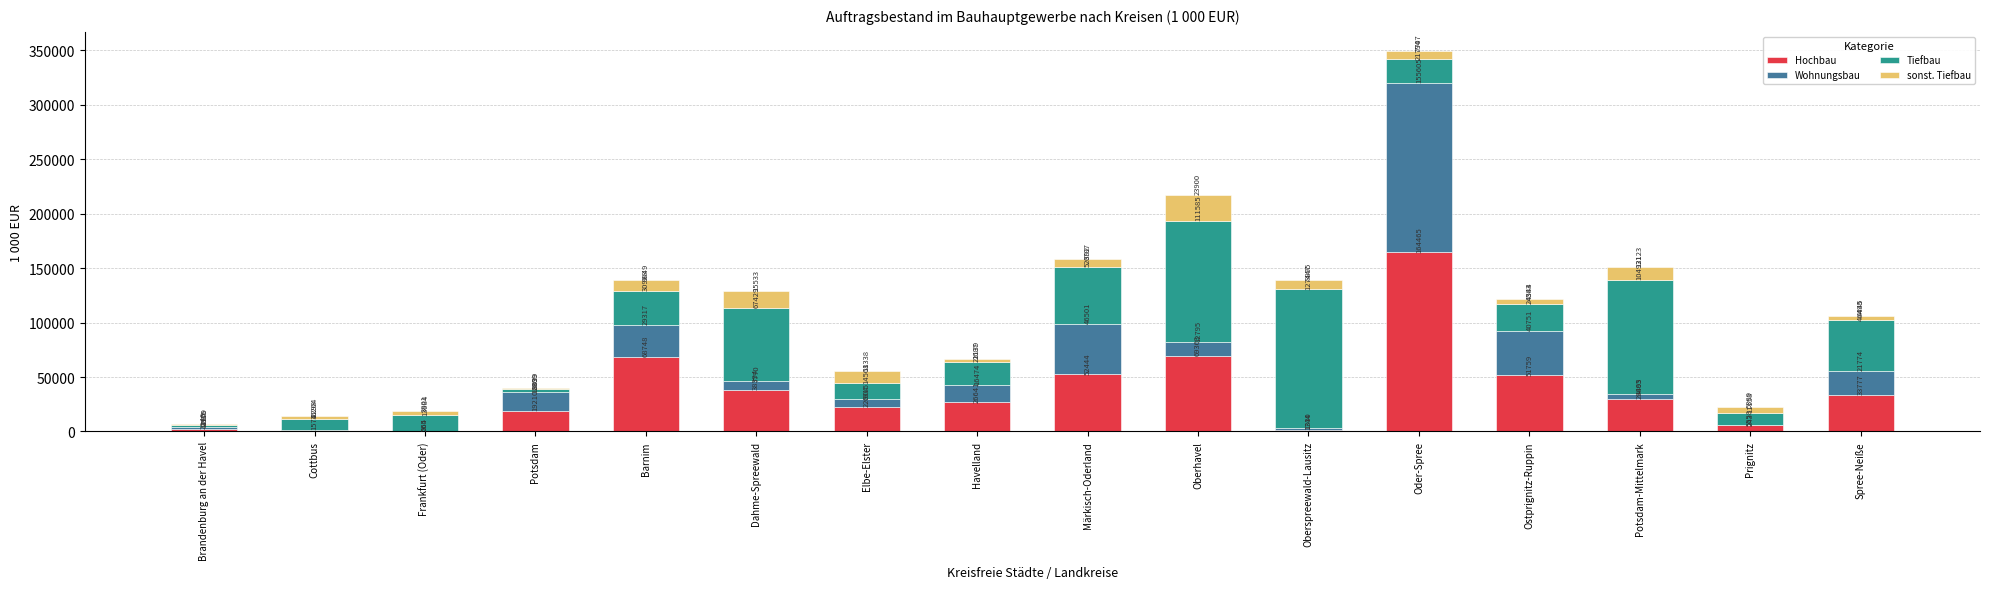

Where is Hochbau nearest to the value 82514?

Oberhavel